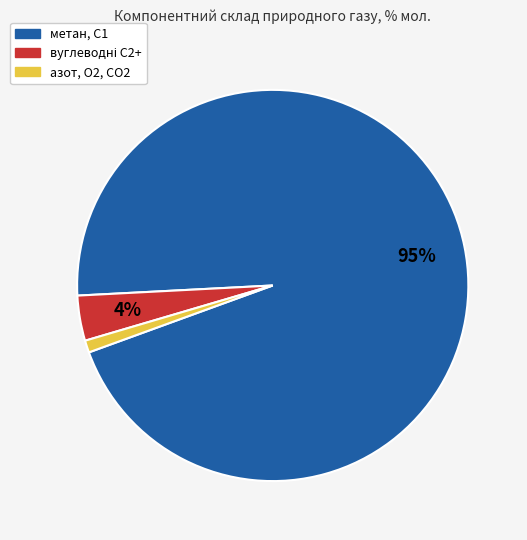

How many slices are in this pie chart?

3